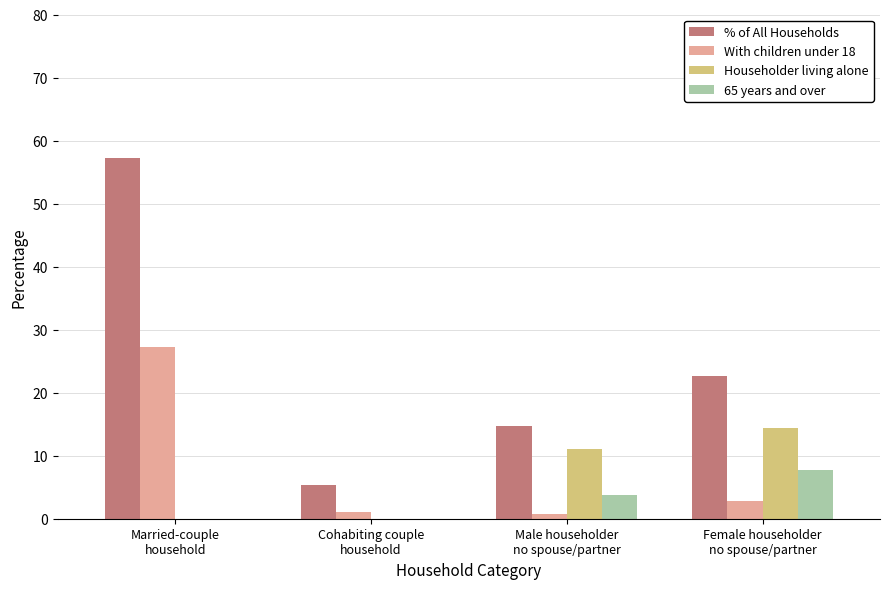

Reading left to right, extract all data points from this chart.

% of All Households: Married-couple
household=57.2	Cohabiting couple
household=5.3	Male householder
no spouse/partner=14.7	Female householder
no spouse/partner=22.7
With children under 18: Married-couple
household=27.2	Cohabiting couple
household=1.1	Male householder
no spouse/partner=0.7	Female householder
no spouse/partner=2.8
Householder living alone: Married-couple
household=0.0	Cohabiting couple
household=0.0	Male householder
no spouse/partner=11.1	Female householder
no spouse/partner=14.4
65 years and over: Married-couple
household=0.0	Cohabiting couple
household=0.0	Male householder
no spouse/partner=3.8	Female householder
no spouse/partner=7.7